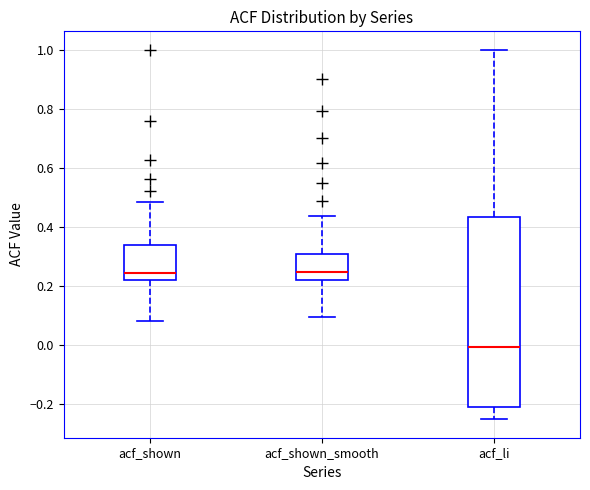

Reading left to right, transcribe this box plot: for each box, give where its median line is, the range the box spans, and where its two whiskers end, as read against the y-axis. The values are not printed on the chart, so give them approximately, as read against the axis.

acf_shown: median 0.24, box 0.22 to 0.34, whiskers 0.08 to 0.48
acf_shown_smooth: median 0.24, box 0.22 to 0.32, whiskers 0.10 to 0.44
acf_li: median 0.00, box -0.20 to 0.44, whiskers -0.24 to 1.00